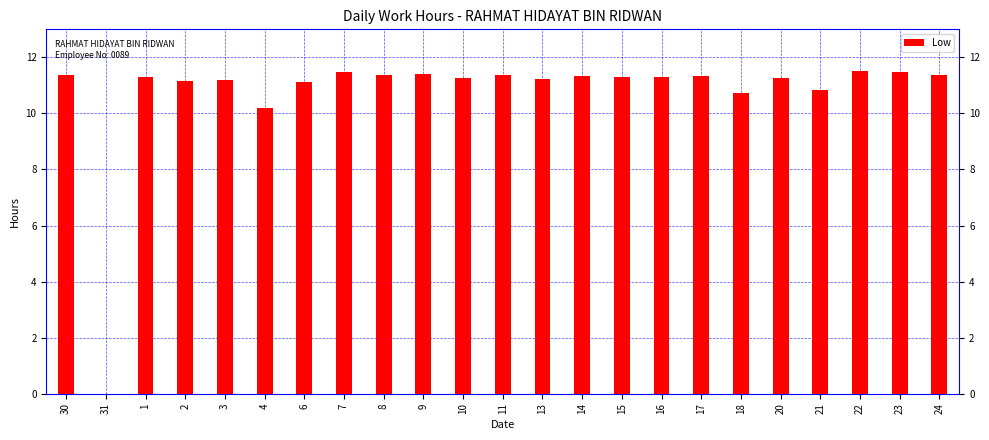

What is the change in value from 15 to 22?

+0.2